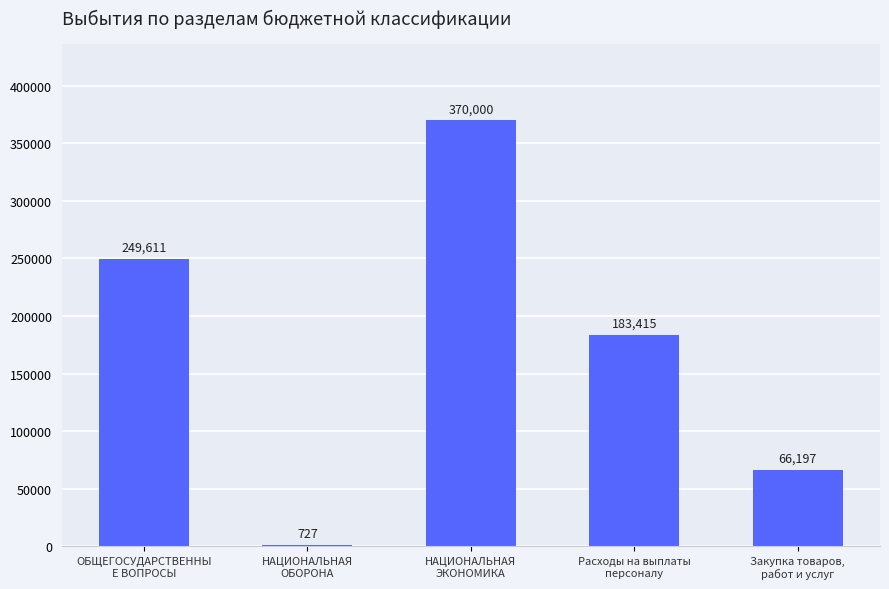

What is the maximum value shown in the chart?

370000.0